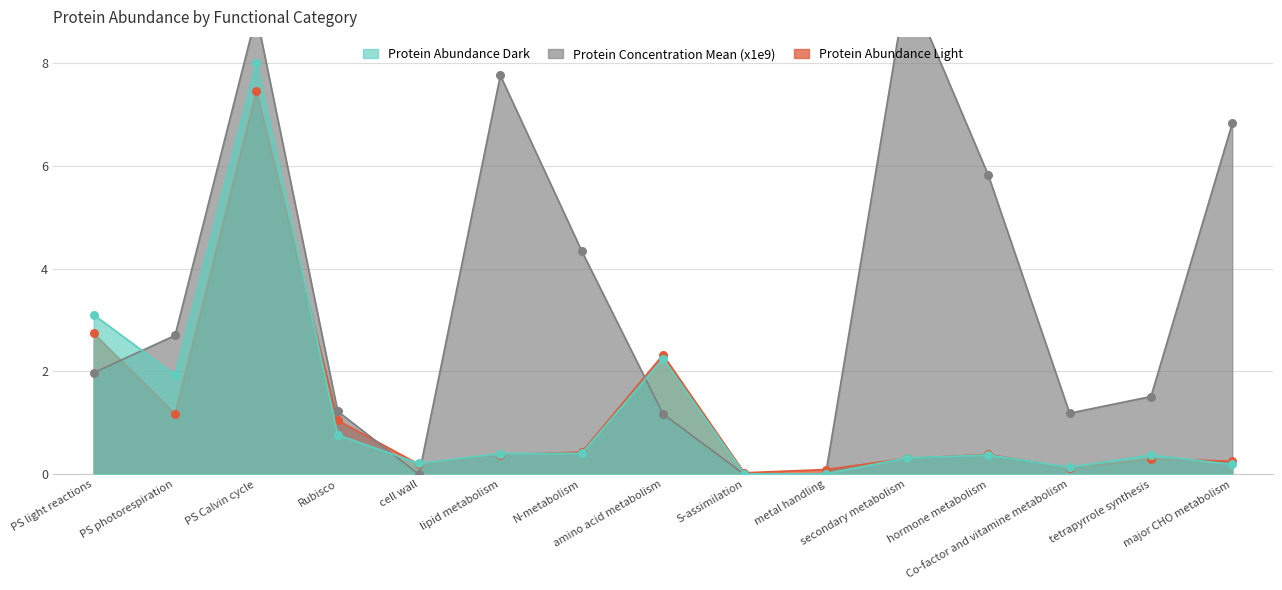

Is the value of Protein Concentration Mean (x1e9) at metal handling greater than the value of Protein Abundance Light at metal handling?

No